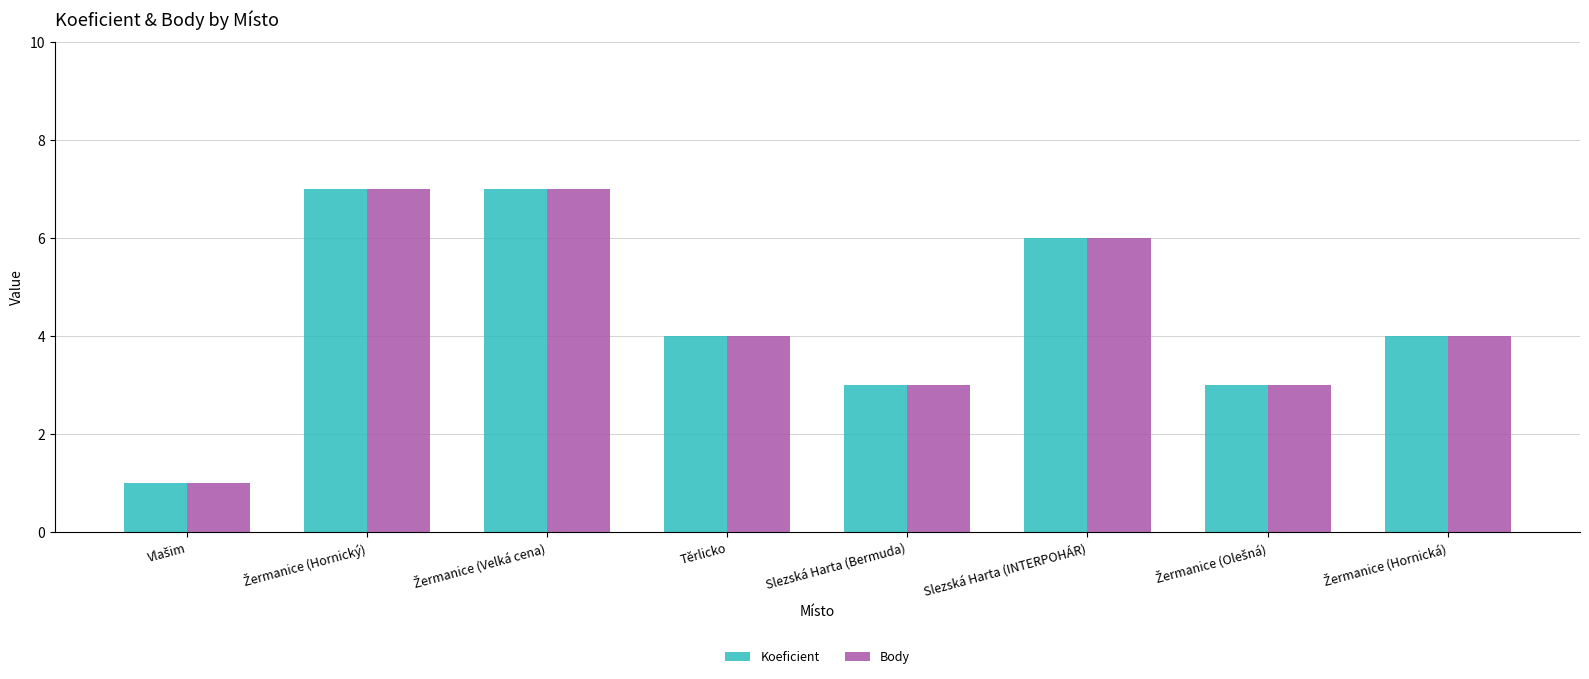

What is the total value across all series at Těrlicko?

8